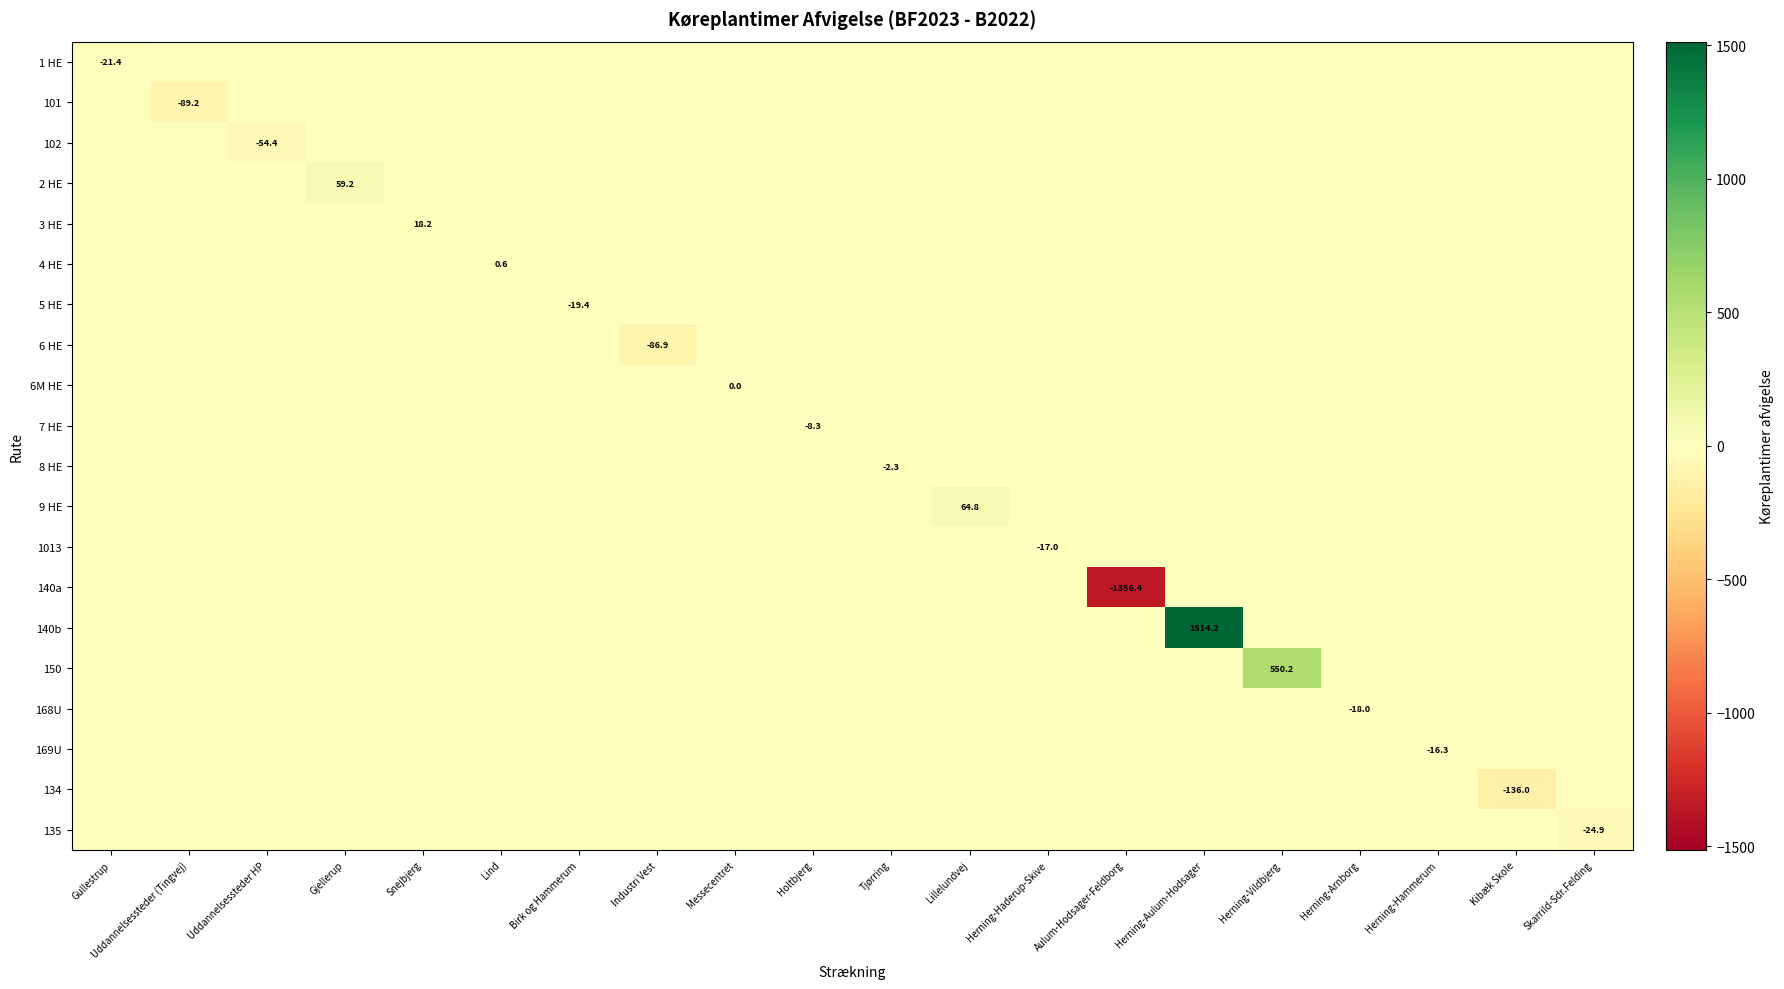

At which category is the sum across all series the highest?

Herning-Aulum-Hodsager